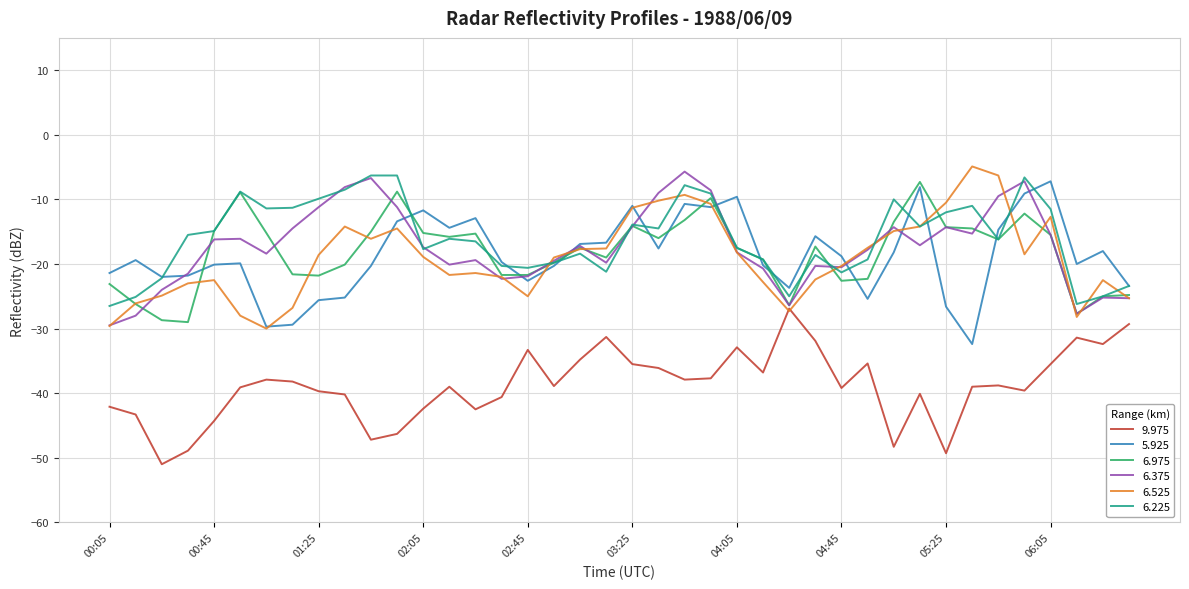

What is the smallest value displayed?

-51.0